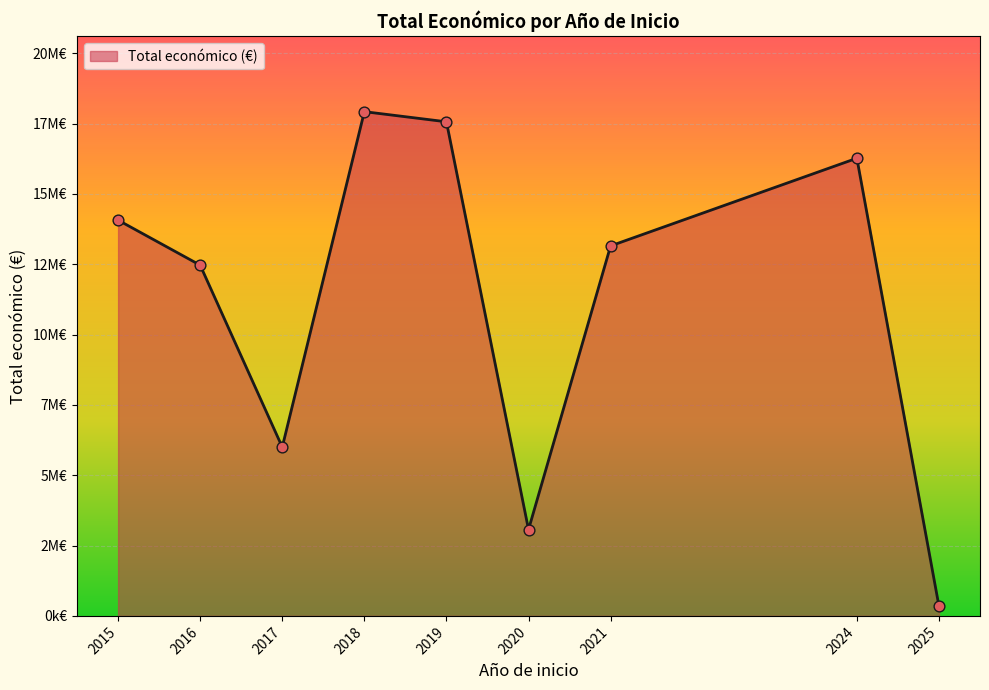

Is this an area chart (filled region under the line)?

Yes